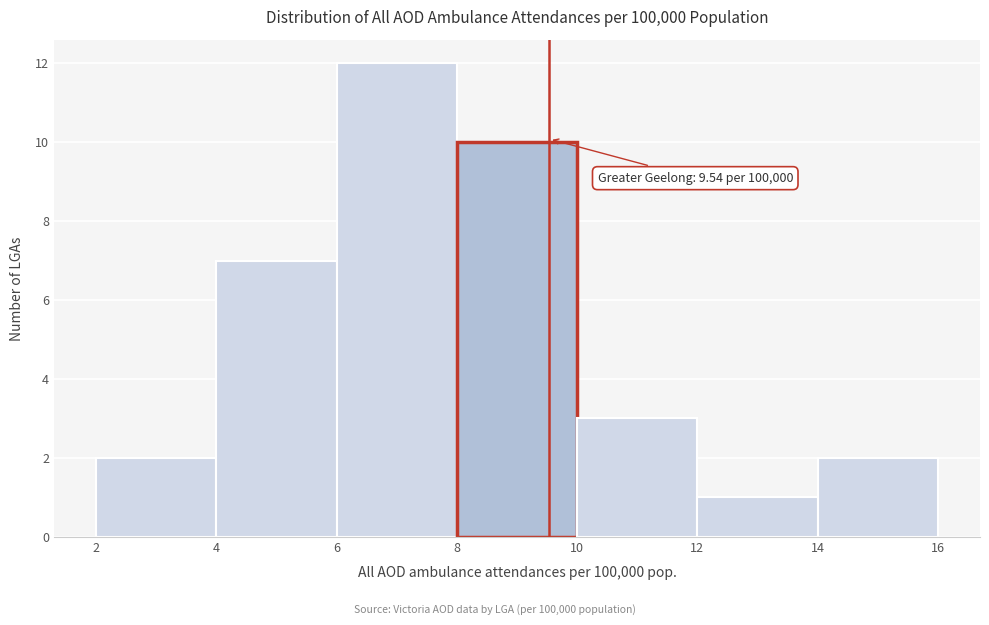

Over which range of the x-axis is the bar tallest?

6 to 8